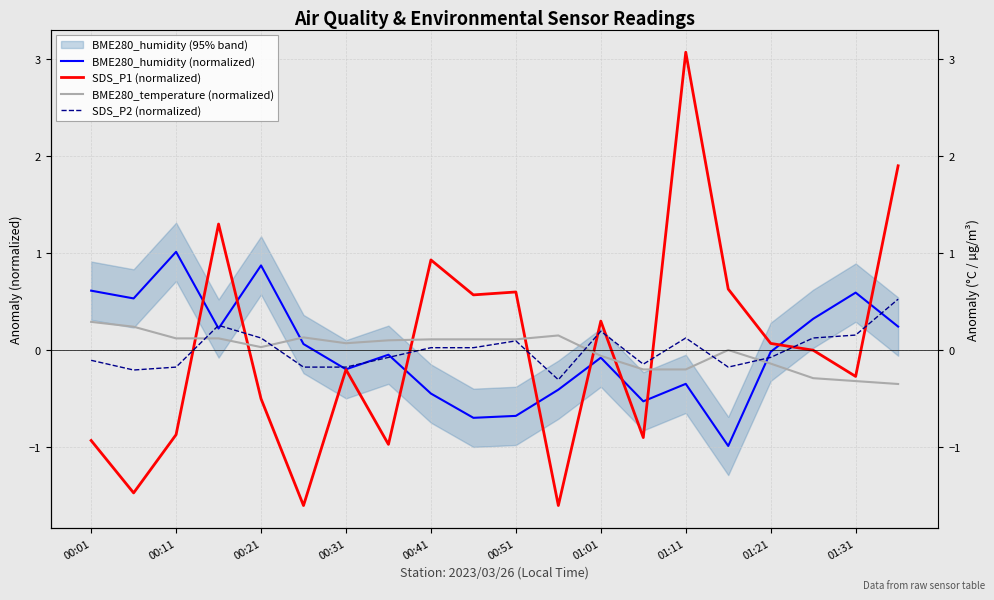

Which series has the largest range (max minus min)?

SDS_P1 (normalized)